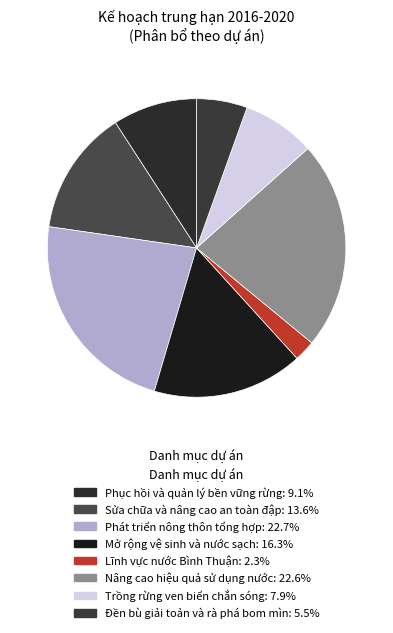

How many slices are in this pie chart?

8